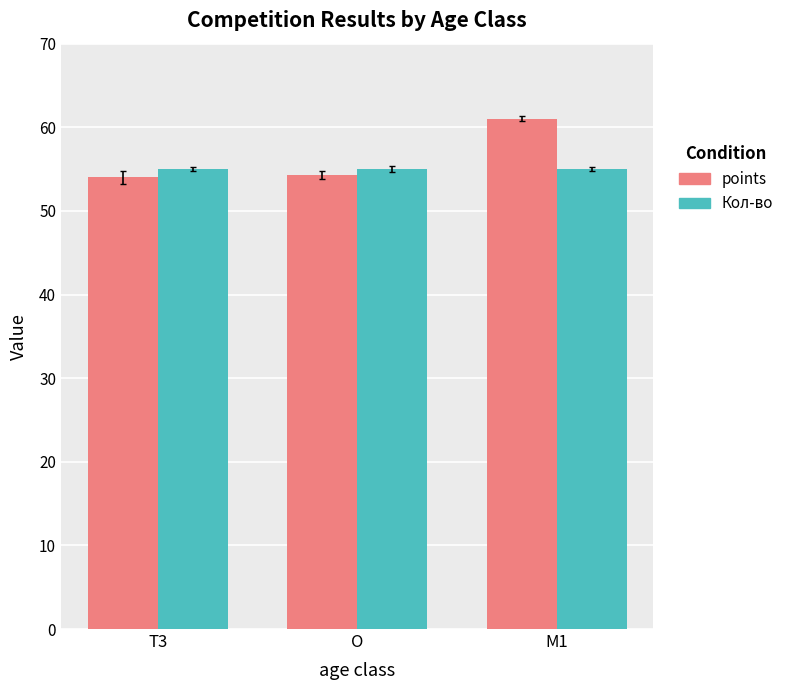

What is the difference between the maximum and minimum values in the points series?

7.0